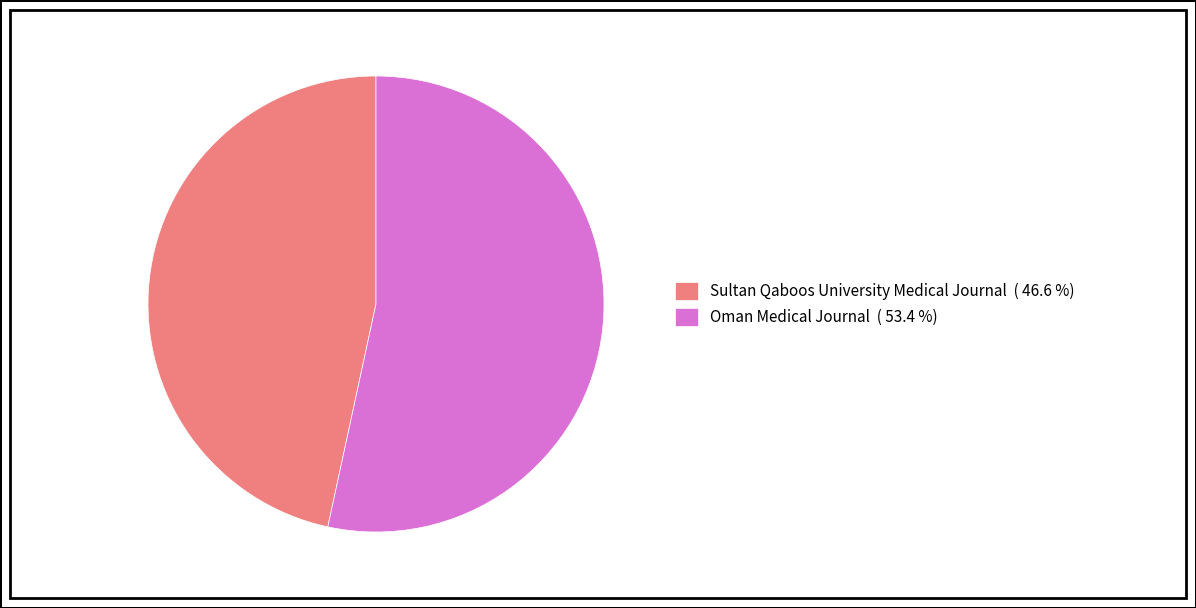

What is the ratio of the value at Oman Medical Journal ( 53.4 %) to the value at Sultan Qaboos University Medical Journal ( 46.6 %)?

1.1